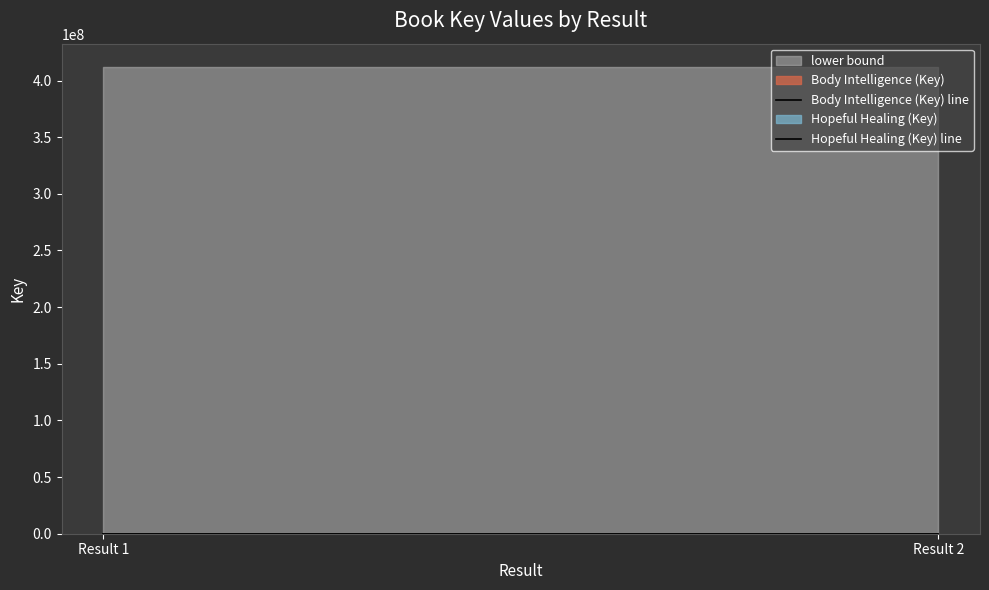

What is the spread (max minus min) of values at Result 2?

20